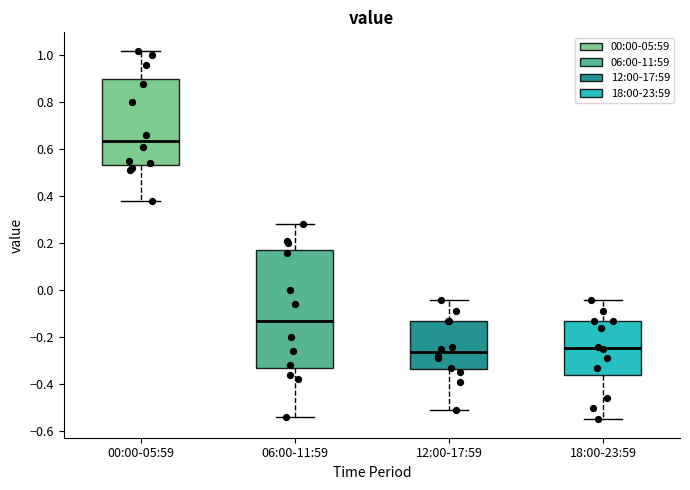

Which box is the tallest, from its lower edge to its upper edge?

06:00-11:59